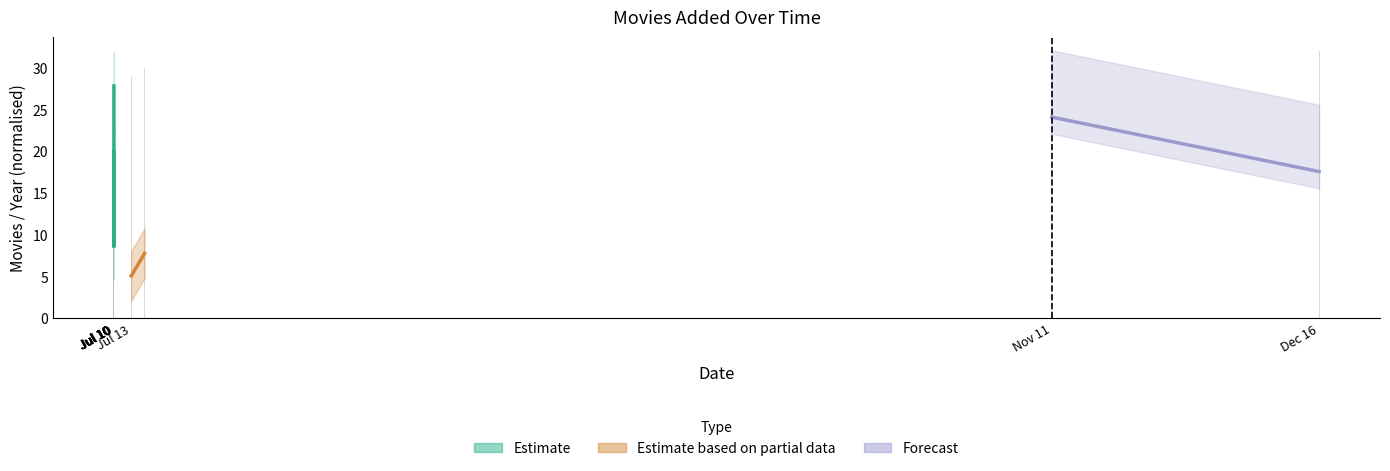

What is the label of the 26th bar from the right?

2022-07-10 23:24